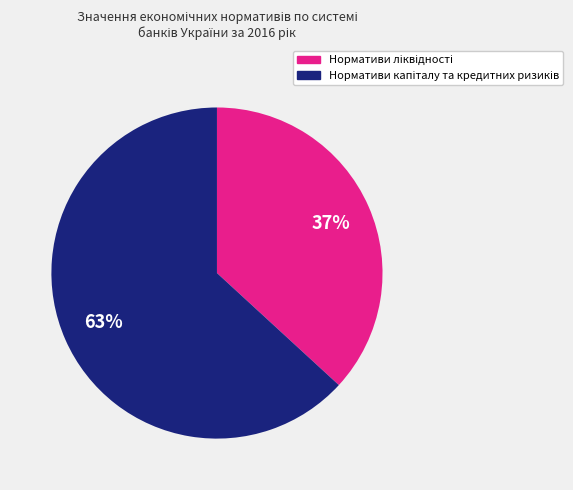

Is there any slice that represents more than half of the pie?

Yes